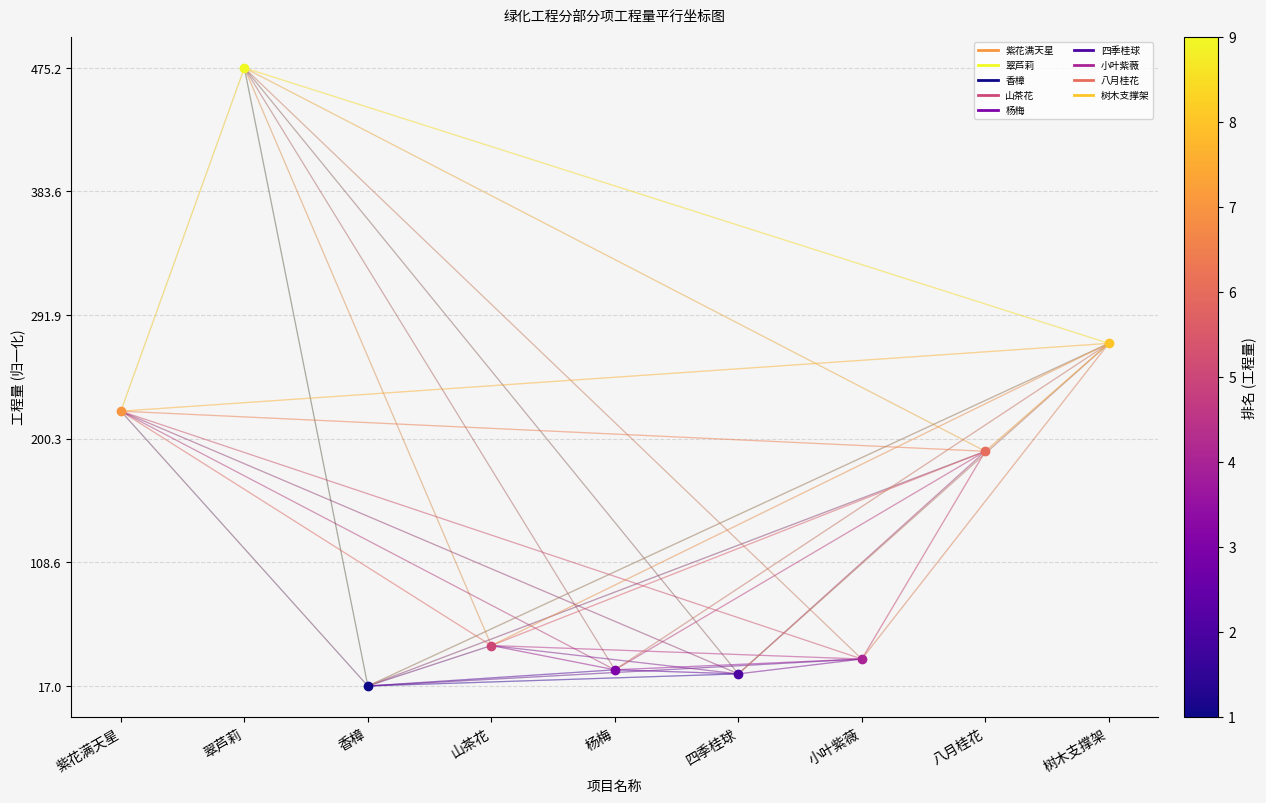

Which has a higher value, 杨梅 or 八月桂花?

八月桂花